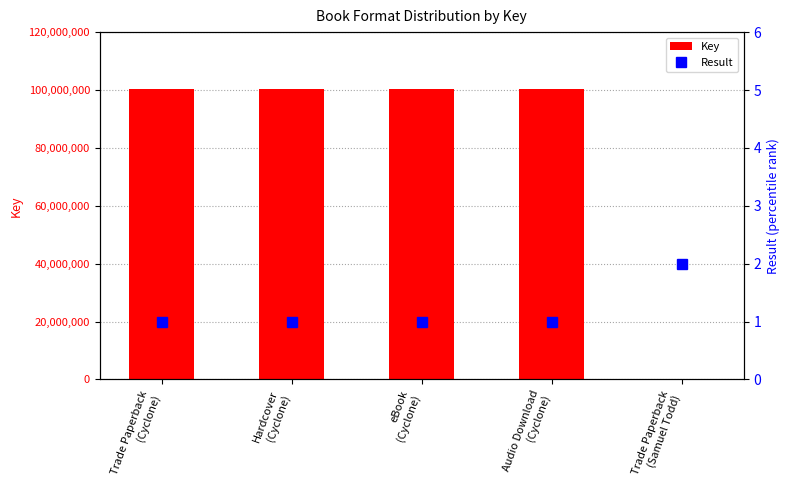

What is the label of the 4th bar from the right?

Hardcover
(Cyclone)